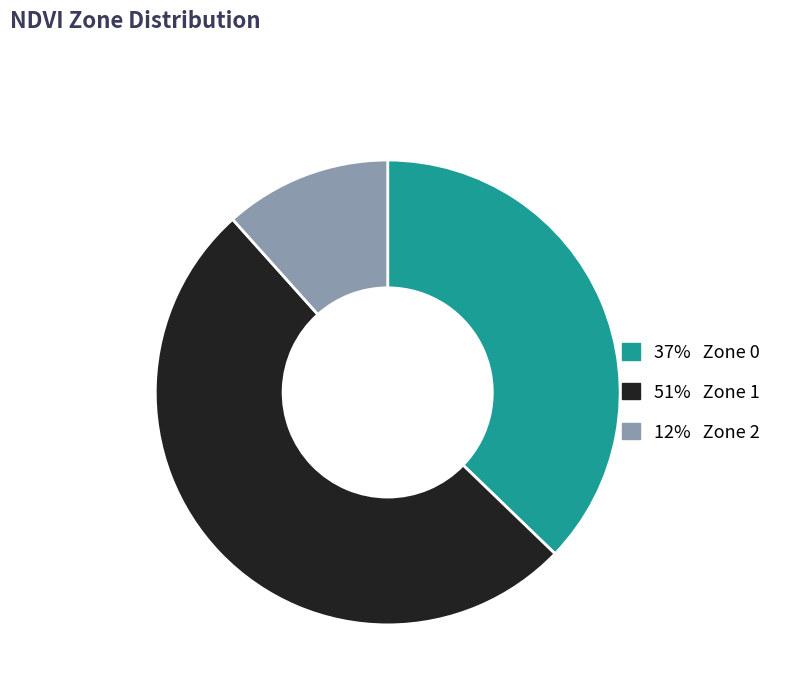

Is there a majority slice in this chart?

Yes